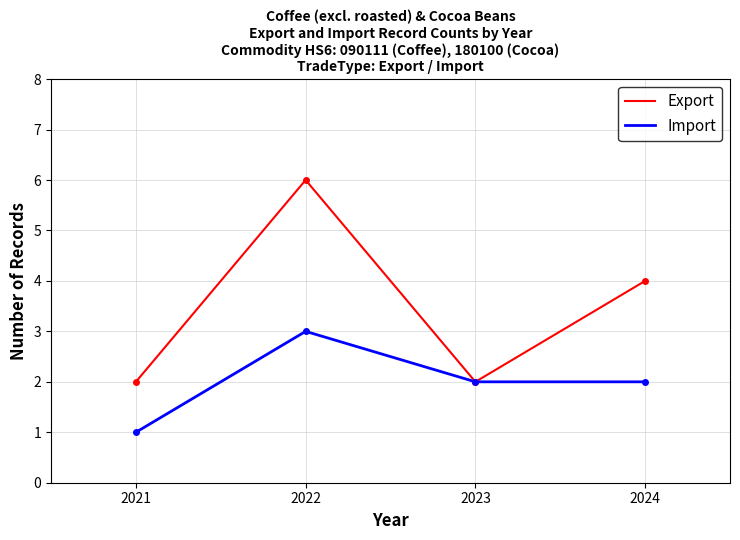

At which category is the sum across all series the highest?

2022